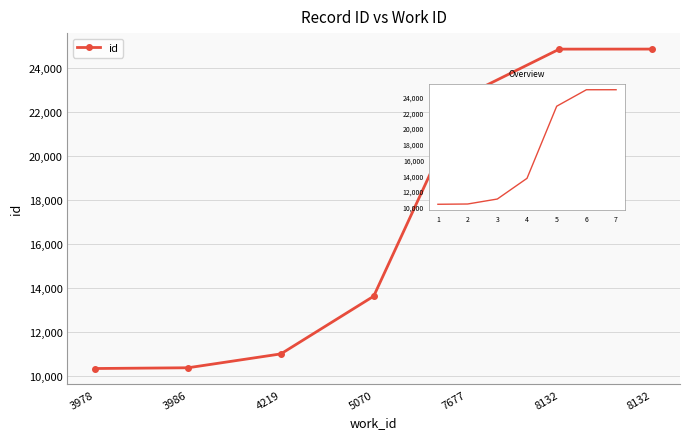

Reading left to right, transcribe all the data shown in this chart.

10322	10356	10988	13617	22778	24872	24874